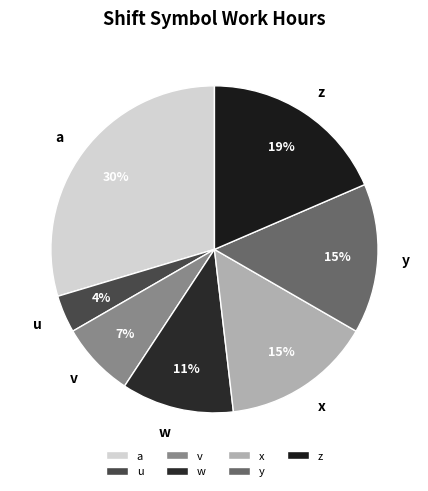

Does z represent more than half of the total?

No